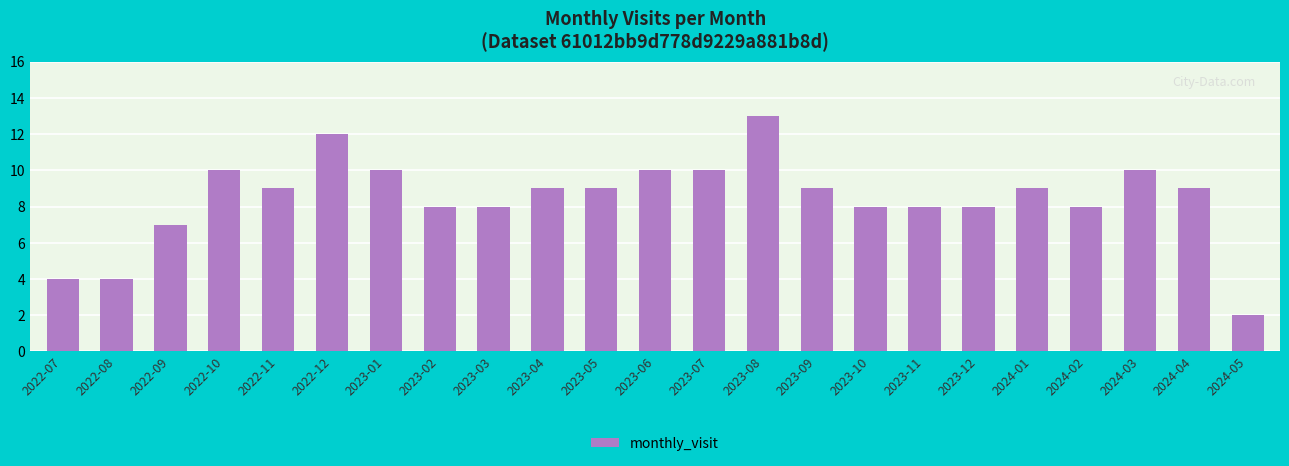

Which label corresponds to the largest value in the chart?

2023-08